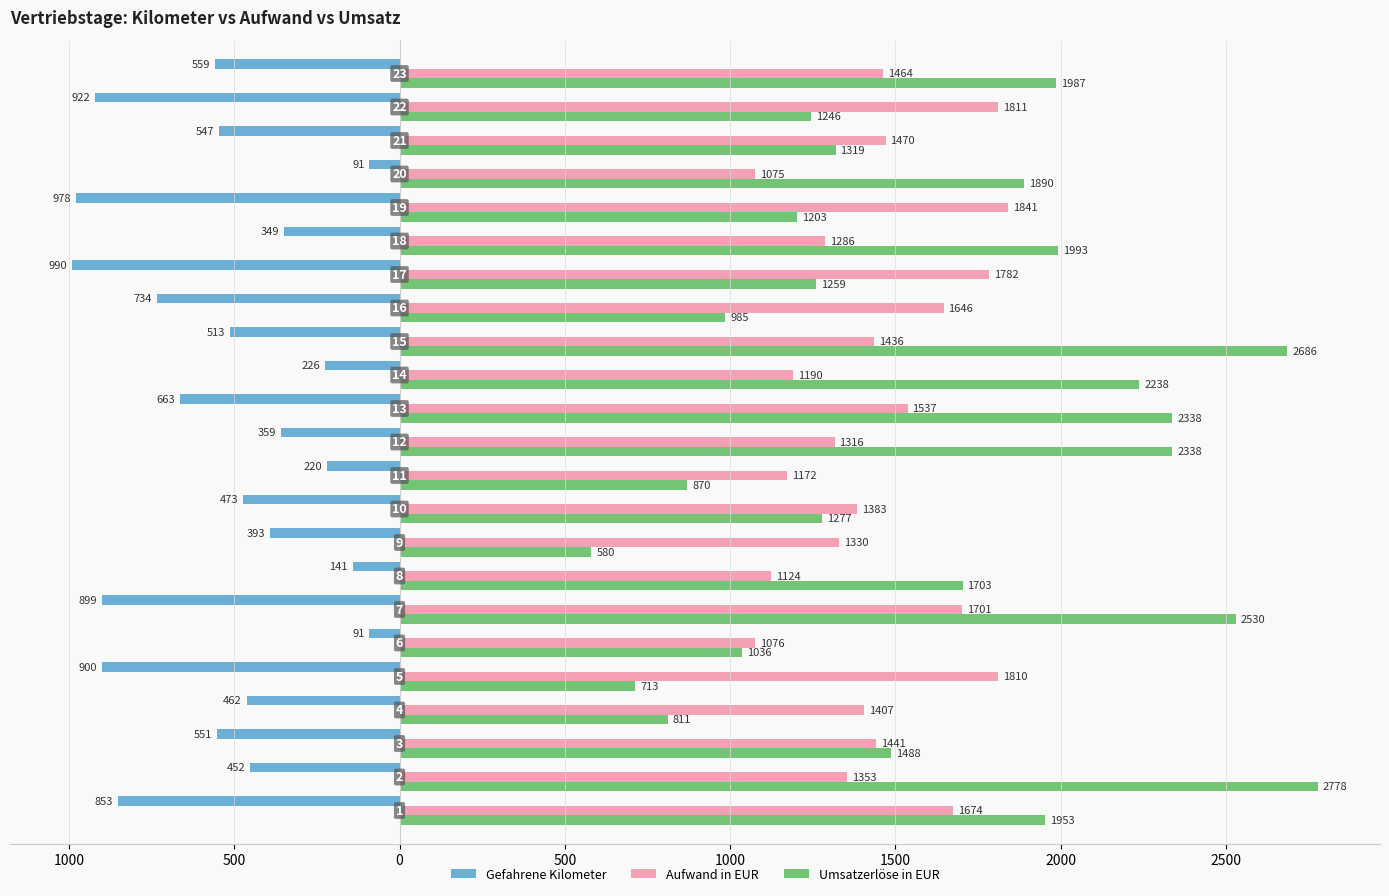

Reading left to right, list all the values displayed in this chart.

Gefahrene Kilometer: -853.0	-452.0	-551.0	-462.0	-900.0	-91.0	-899.0	-141.0	-393.0	-473.0	-220.0	-359.0	-663.0	-226.0	-513.0	-734.0	-990.0	-349.0	-978.0	-91.0	-547.0	-922.0	-559.0
Aufwand in EUR: 1673.9	1352.6	1440.8	1406.6	1810.0	1076.4	1701.2	1124.1	1330.1	1383.1	1171.6	1315.9	1537.0	1189.8	1436.0	1645.9	1782.1	1286.2	1841.1	1074.6	1470.4	1811.4	1464.0
Umsatzerlöse in EUR: 1953.1	2777.7	1488.0	810.7	713.1	1036.5	2530.3	1703.1	580.1	1277.2	870.0	2338.1	2338.0	2238.0	2686.1	985.1	1259.0	1993.2	1203.1	1889.8	1319.0	1245.5	1987.3